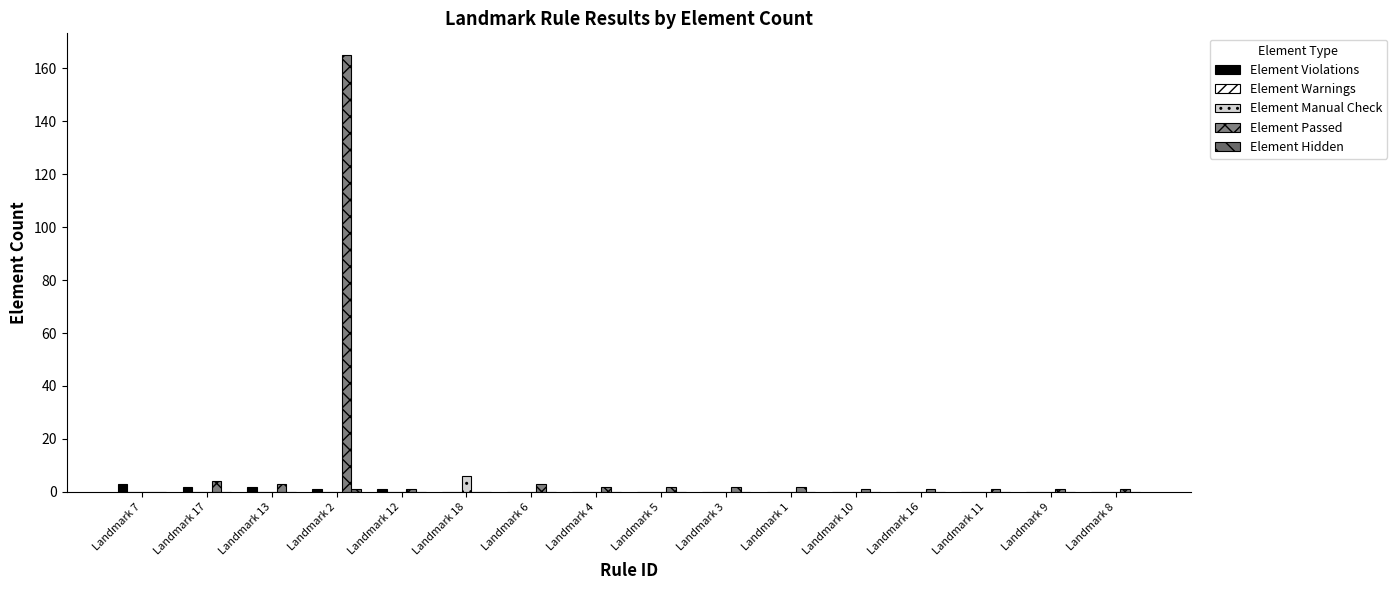

What is the label of the 16th bar from the right?

Landmark 7